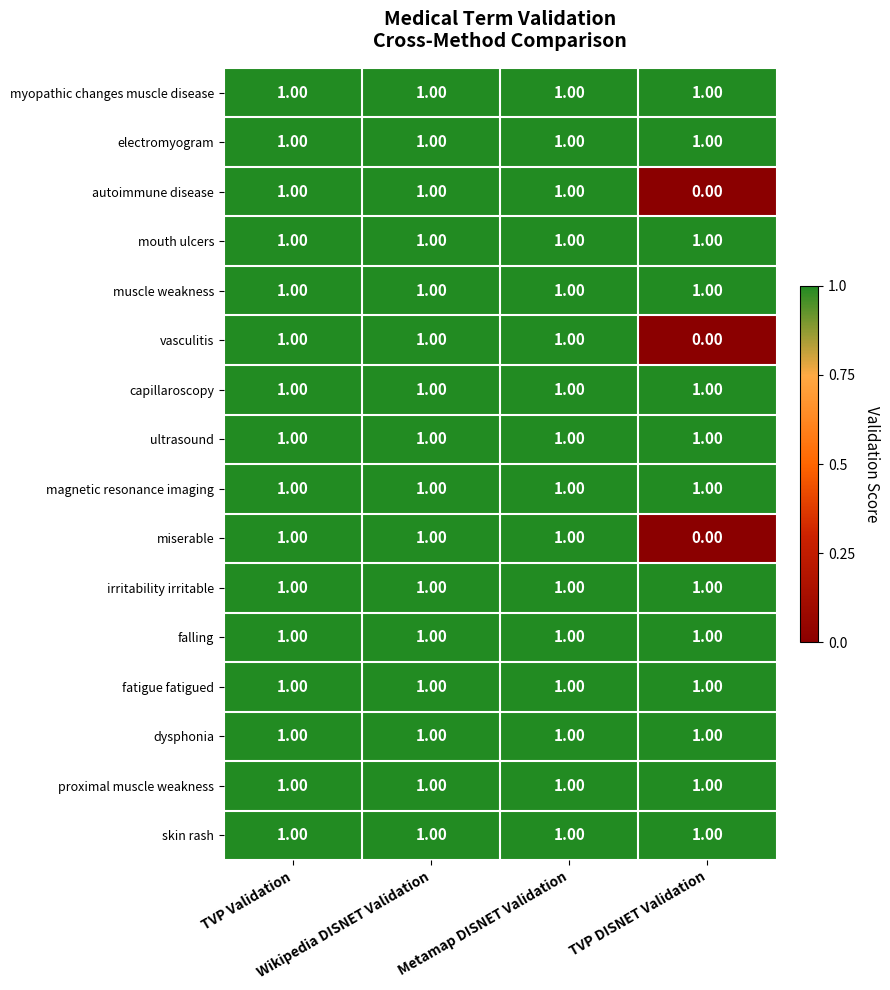

What is the sum of all capillaroscopy values?

4